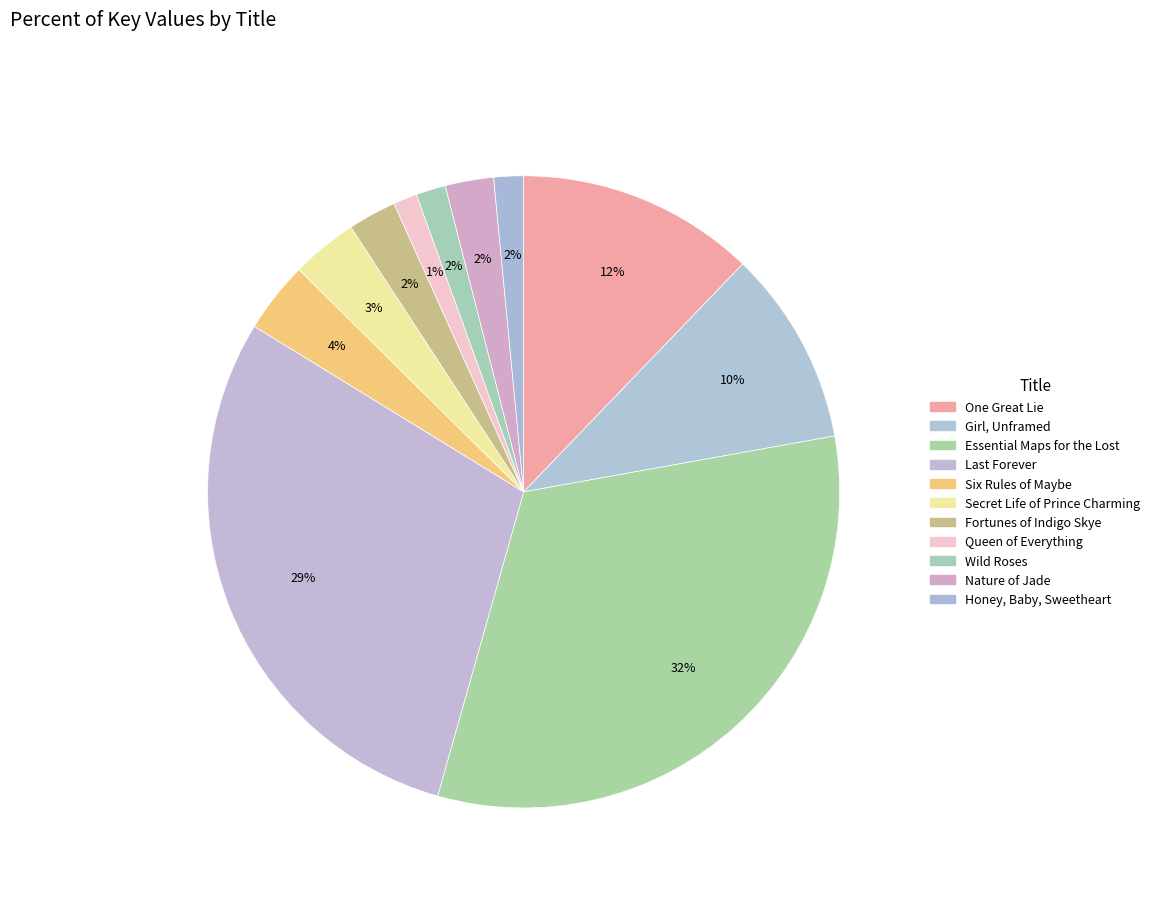

Count the number of slices in the pie.

11